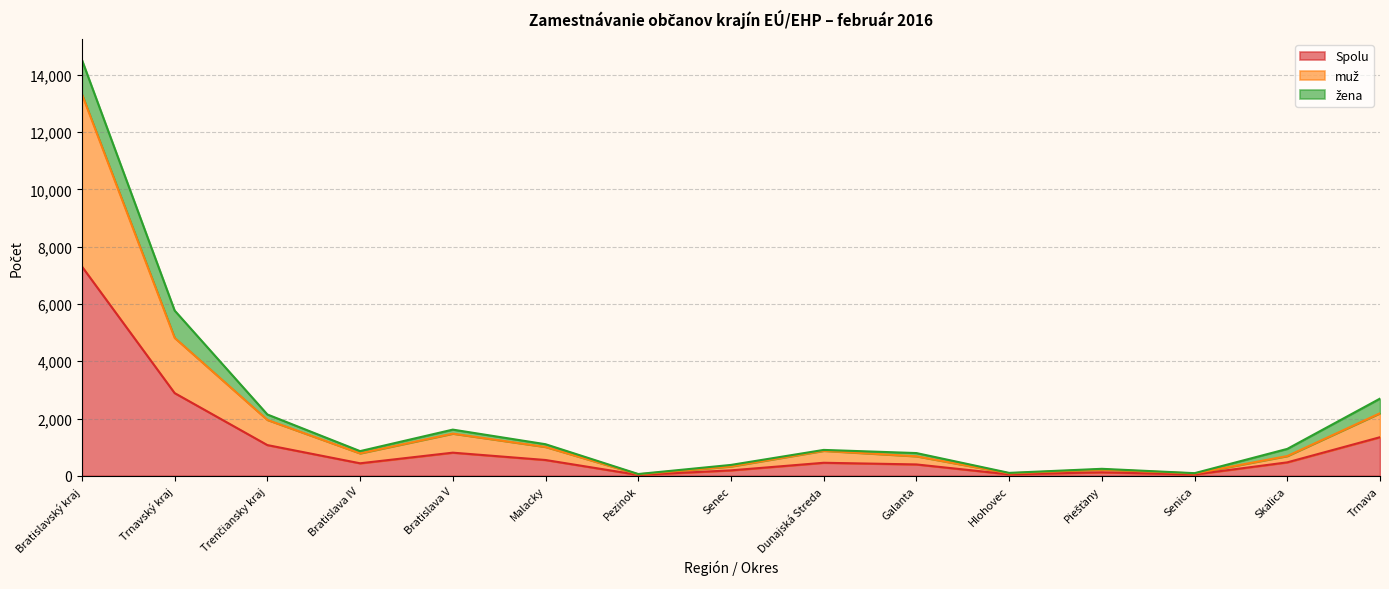

Where is Spolu nearest to the value 3670?

Trnavský kraj